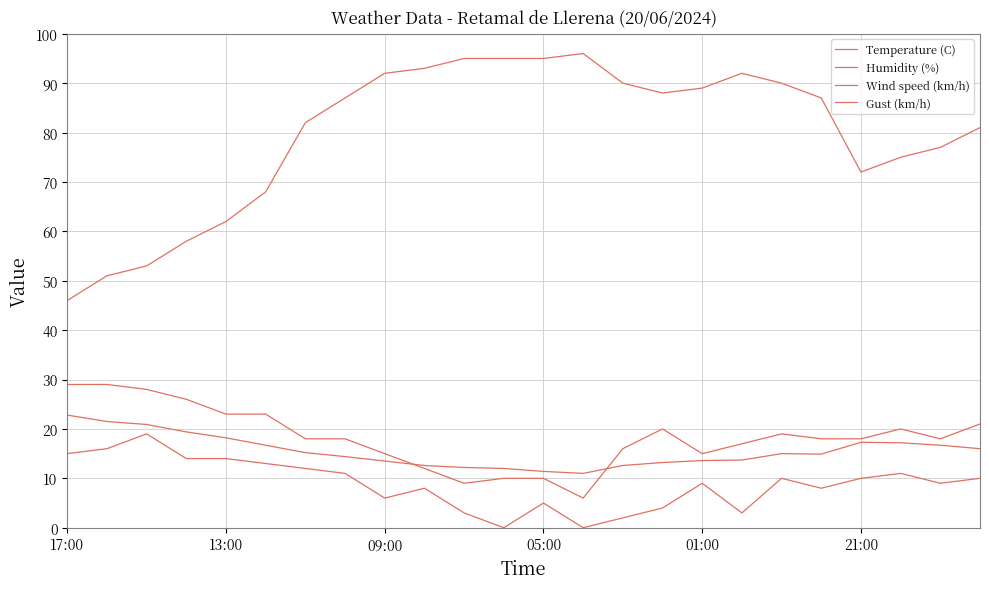

Does the chart have visible grid lines?

Yes